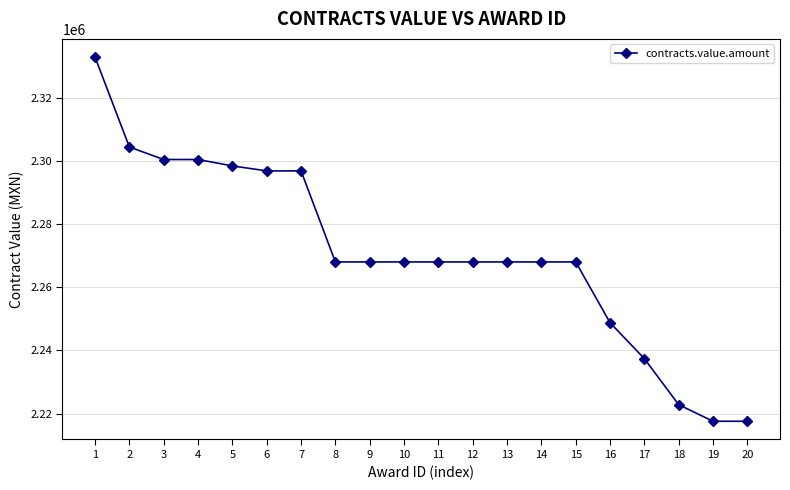

How many series are shown in this chart?

1